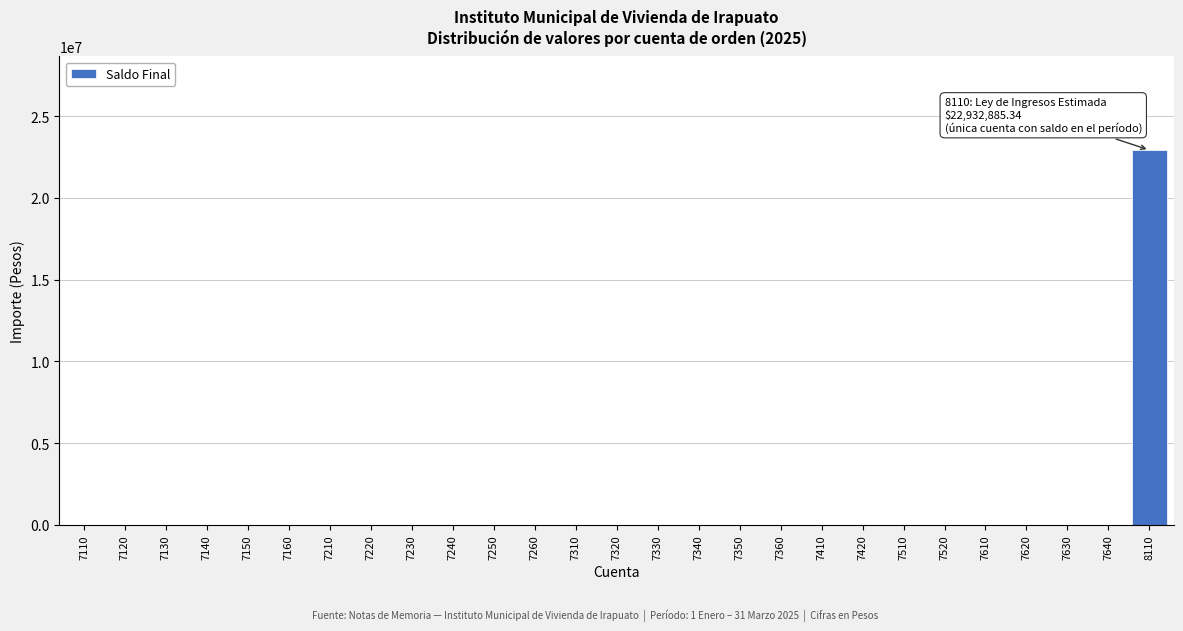

Reading right to left, transcribe all the data shown in this chart.

8110=22932885.3	7640=0.0	7630=0.0	7620=0.0	7610=0.0	7520=0.0	7510=0.0	7420=0.0	7410=0.0	7360=0.0	7350=0.0	7340=0.0	7330=0.0	7320=0.0	7310=0.0	7260=0.0	7250=0.0	7240=0.0	7230=0.0	7220=0.0	7210=0.0	7160=0.0	7150=0.0	7140=0.0	7130=0.0	7120=0.0	7110=0.0